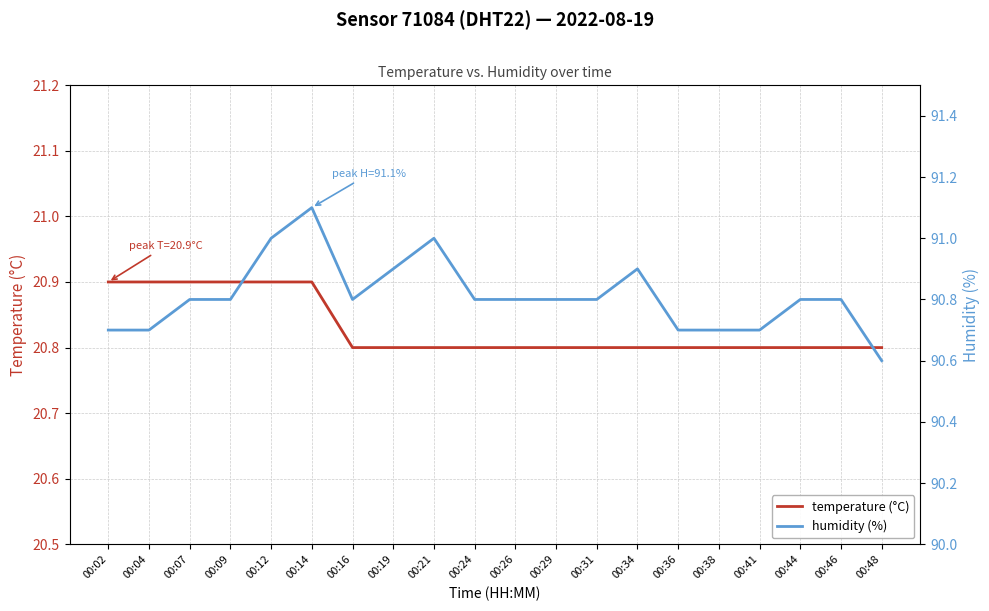

At which label does temperature (°C) reach its peak?

00:02